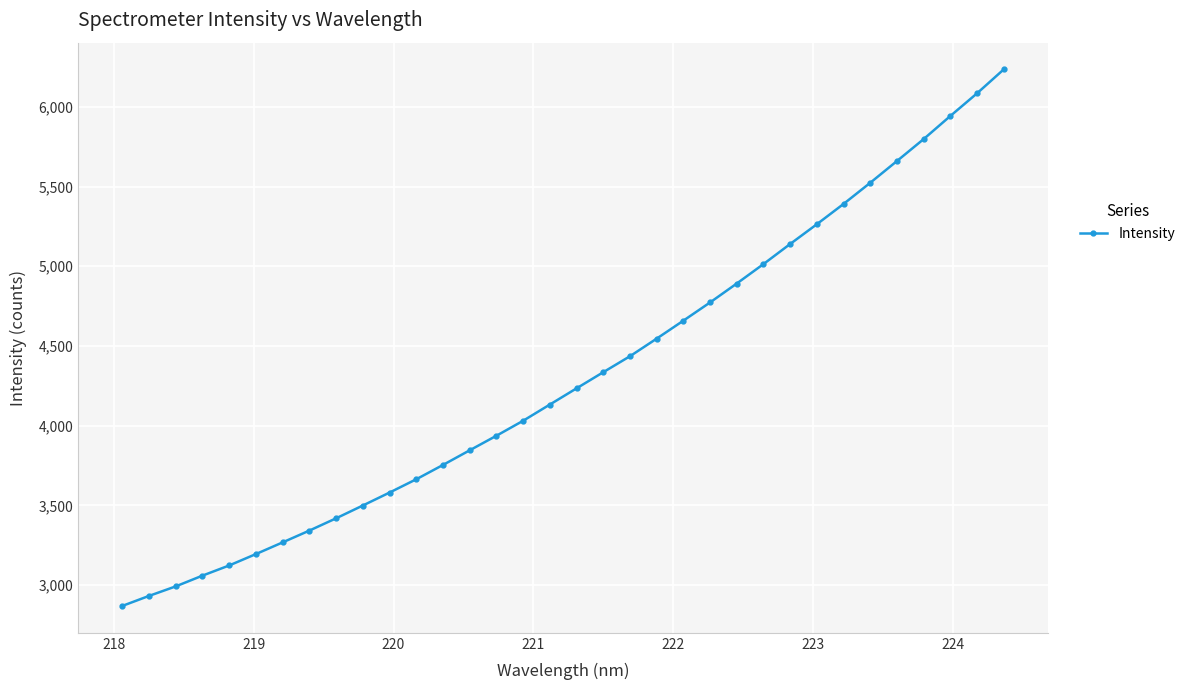

What is the value of the 33rd point from the left?

6084.5